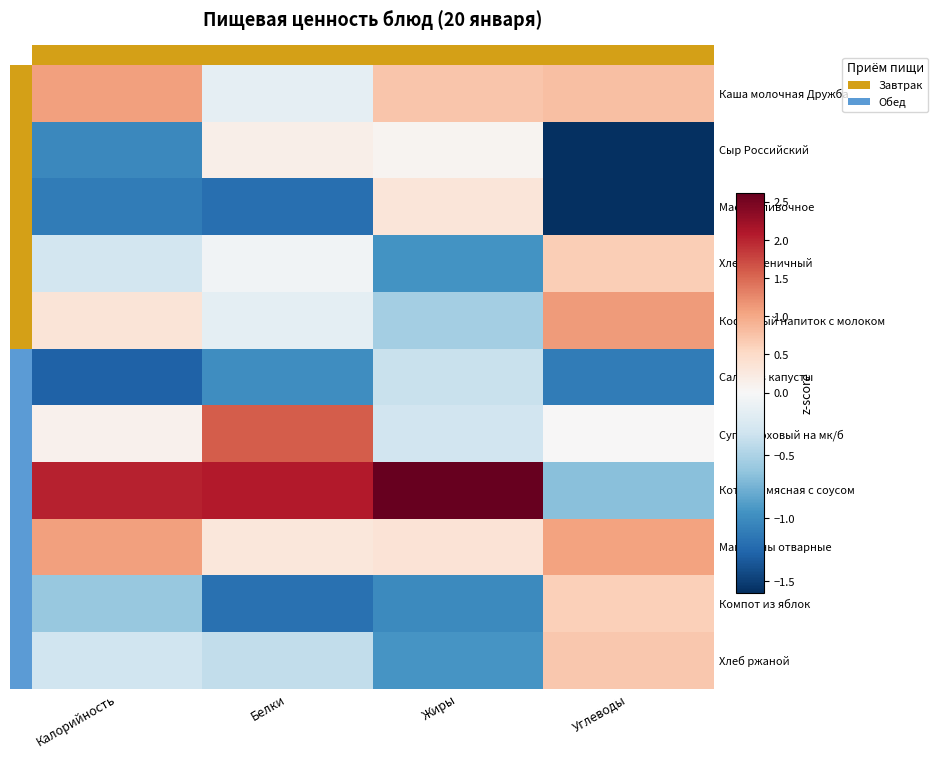

At which category is the sum across all series the highest?

Углеводы